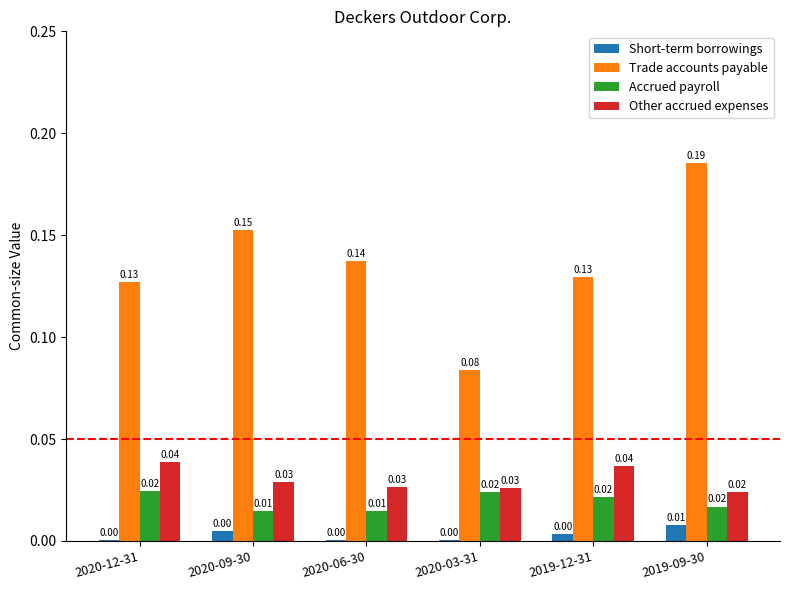

At which category is the sum across all series the highest?

2019-09-30